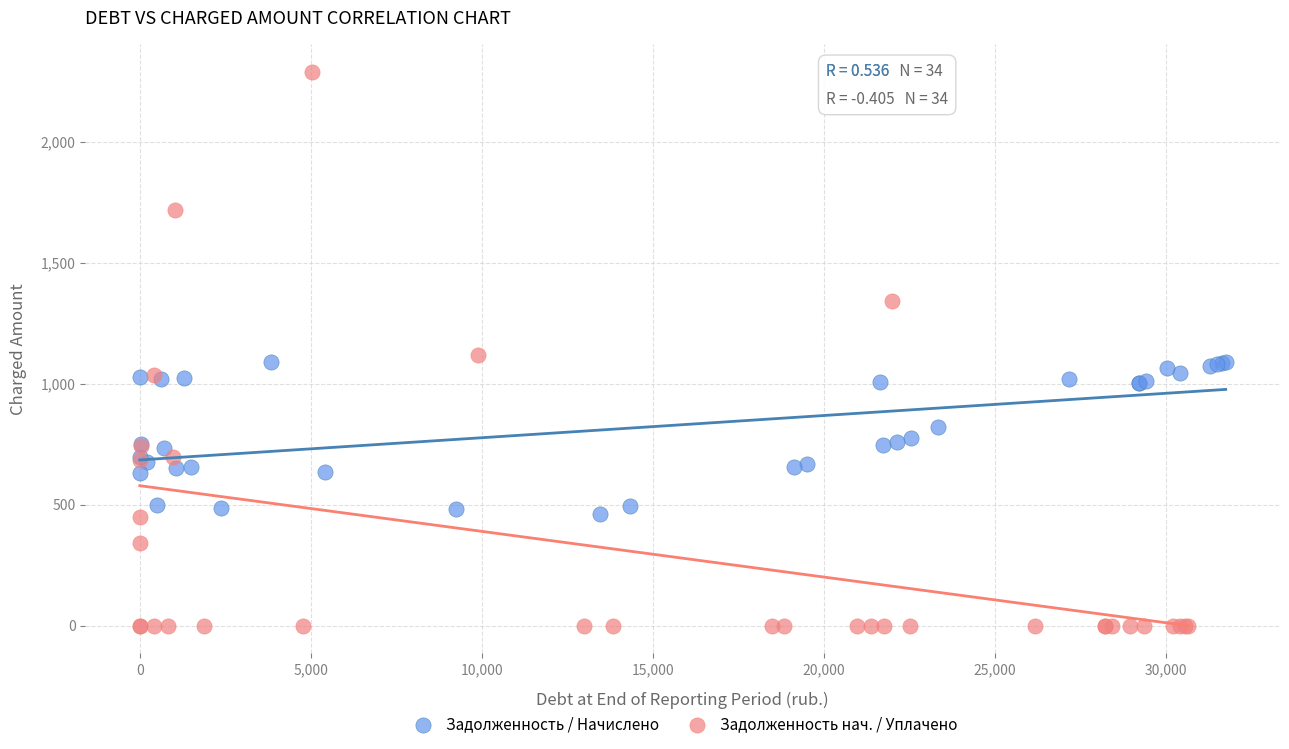

Which series reaches the maximum Y coordinate?

Задолженность нач. / Уплачено